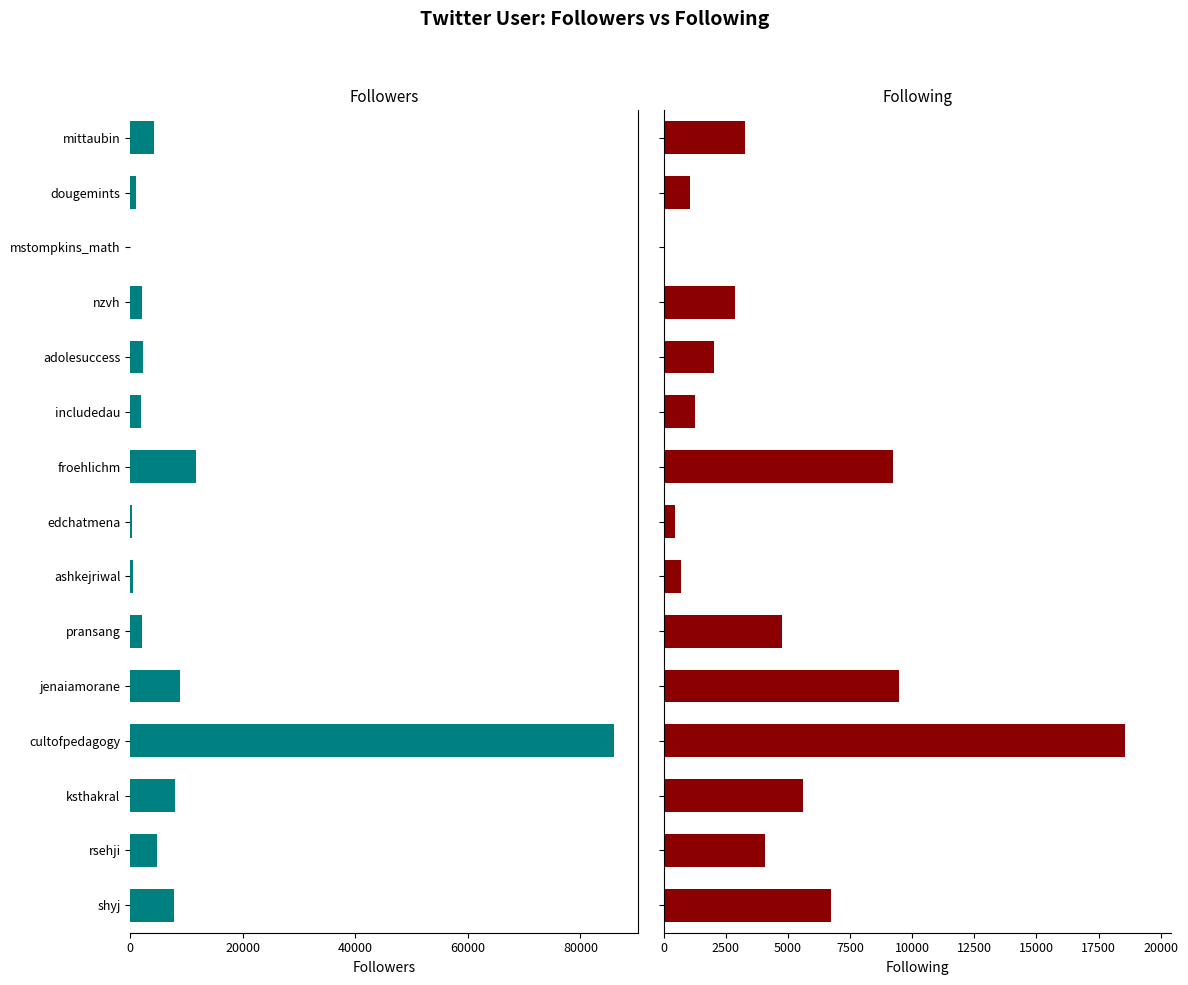

True or false: Followers has a value of 7775 at shyj.

True